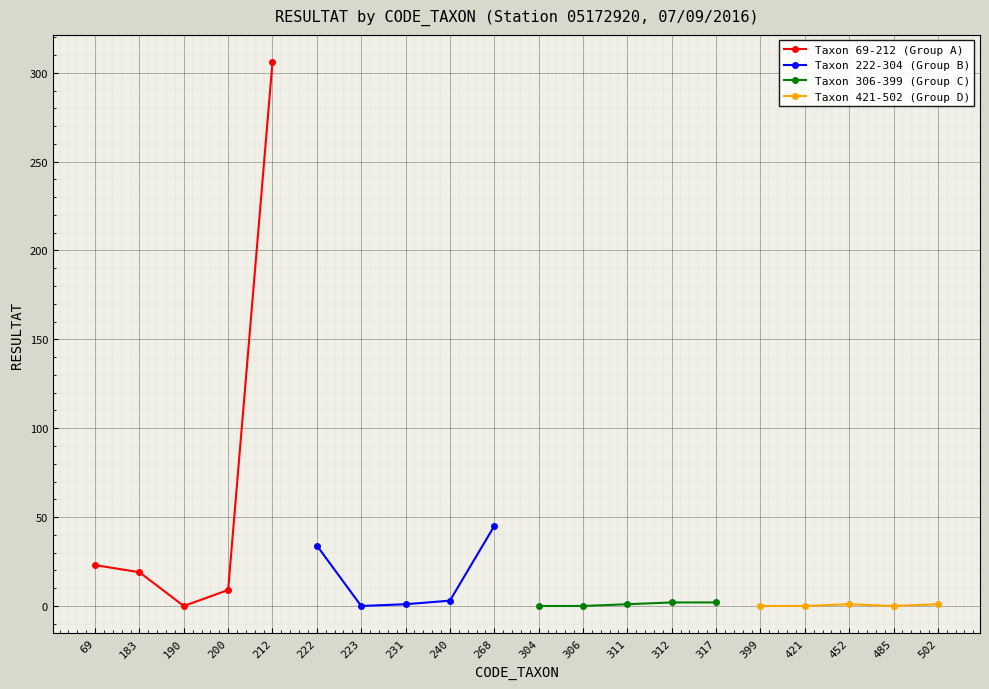

What is the difference between the maximum and second lowest values in the Taxon 69-212 (Group A) series?

297